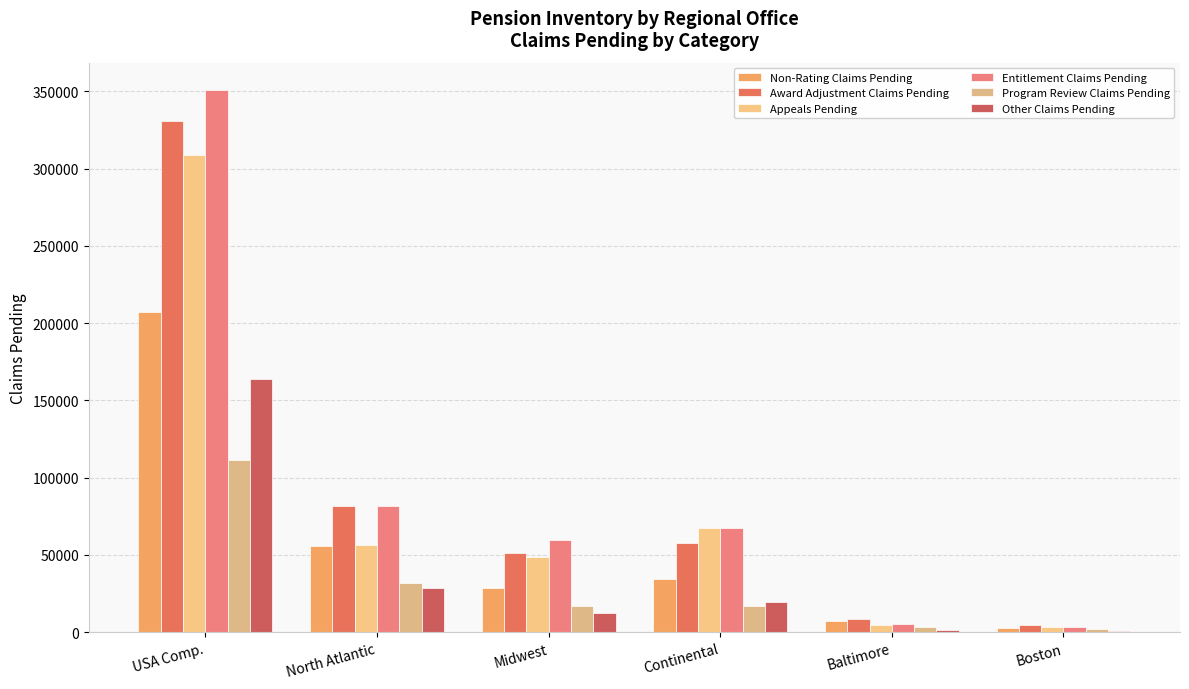

Does the chart contain stacked bars?

No